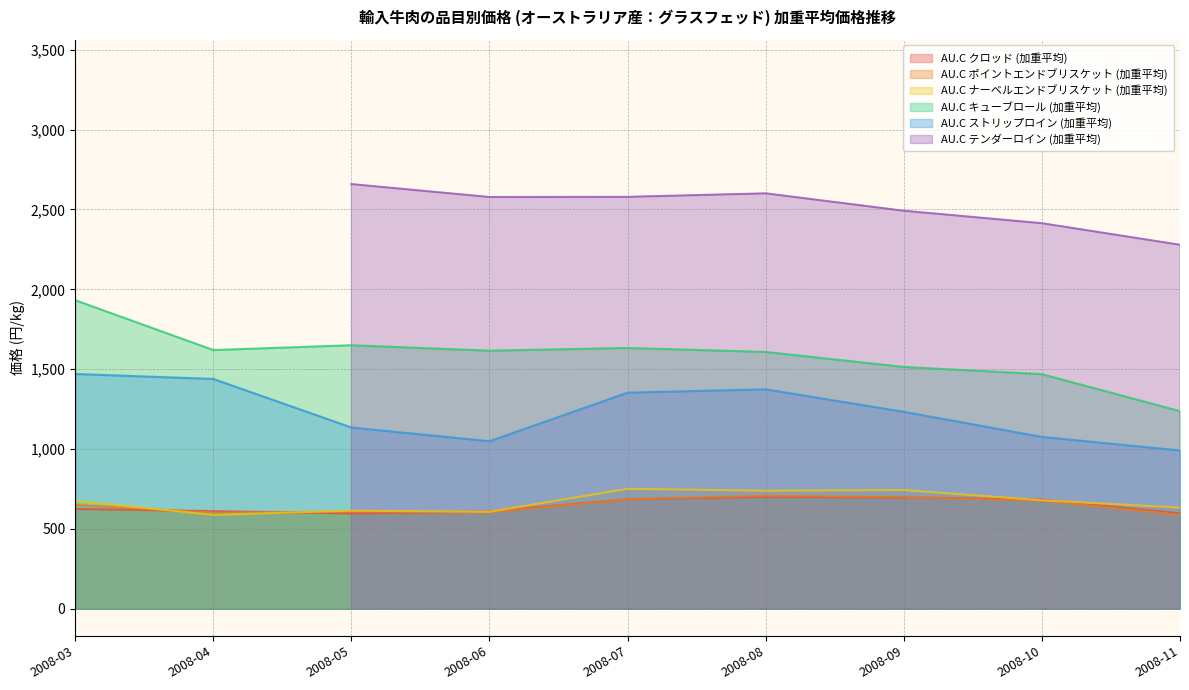

What is the value of the AU.C ストリップロイン (加重平均) point at the 2nd from the left?

1439